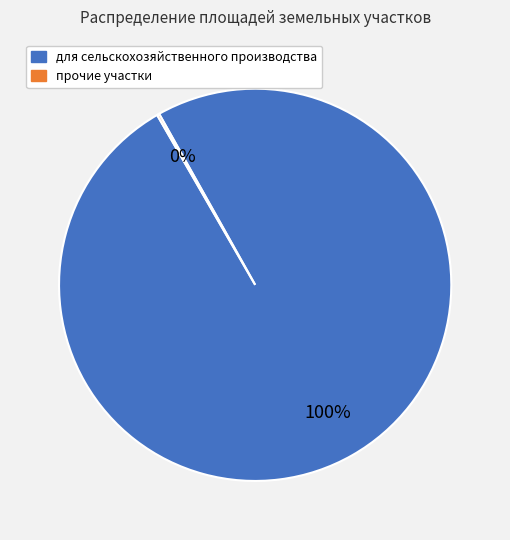

Is it true that для сельскохозяйственного производства is 100% of the pie?

True